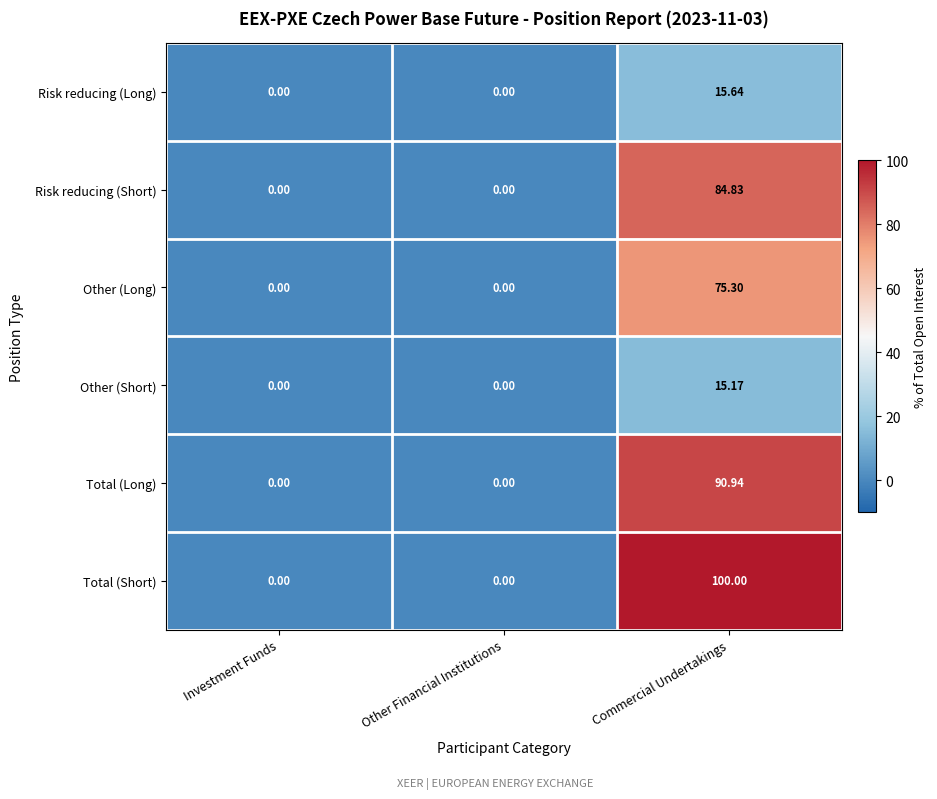

Which label corresponds to the largest value in the chart?

Commercial Undertakings